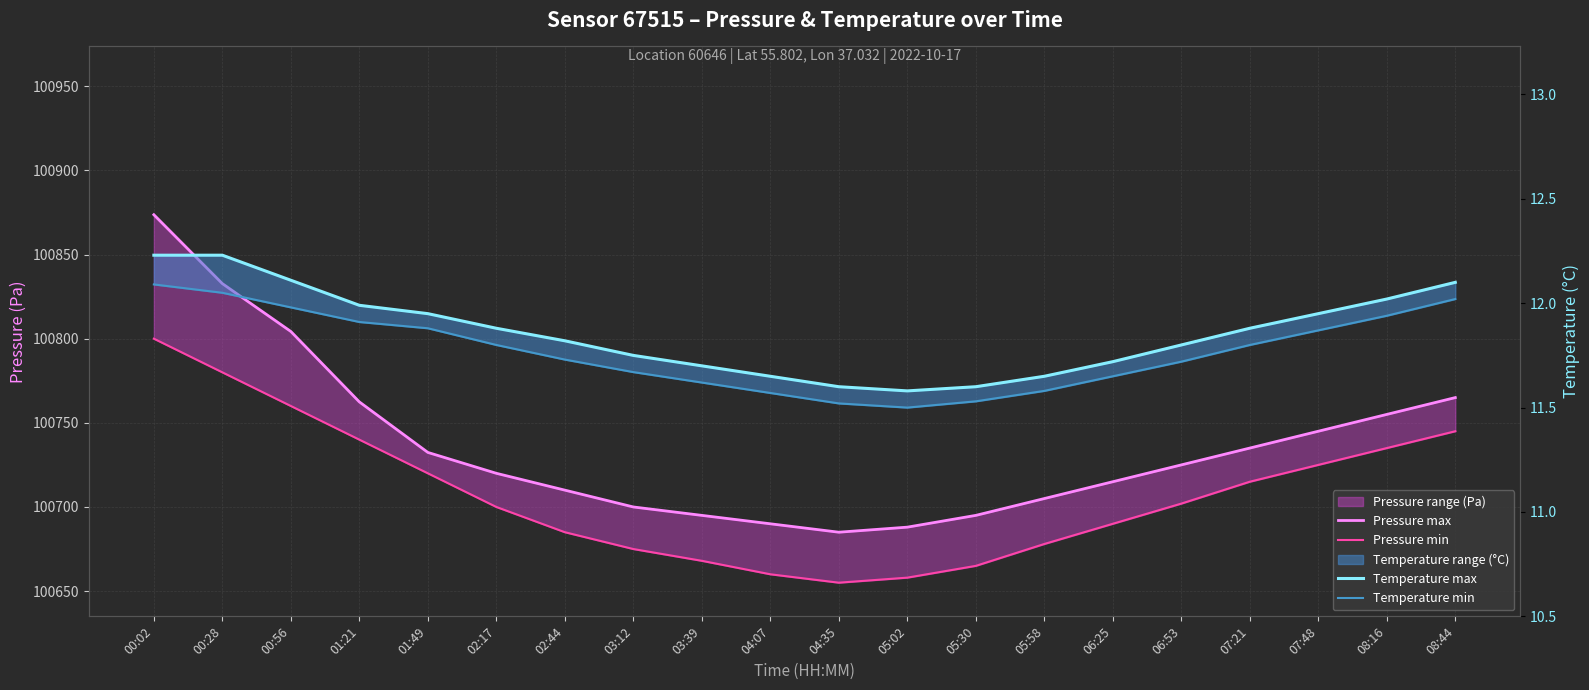

At which category does the chart reach its peak across all series?

00:02